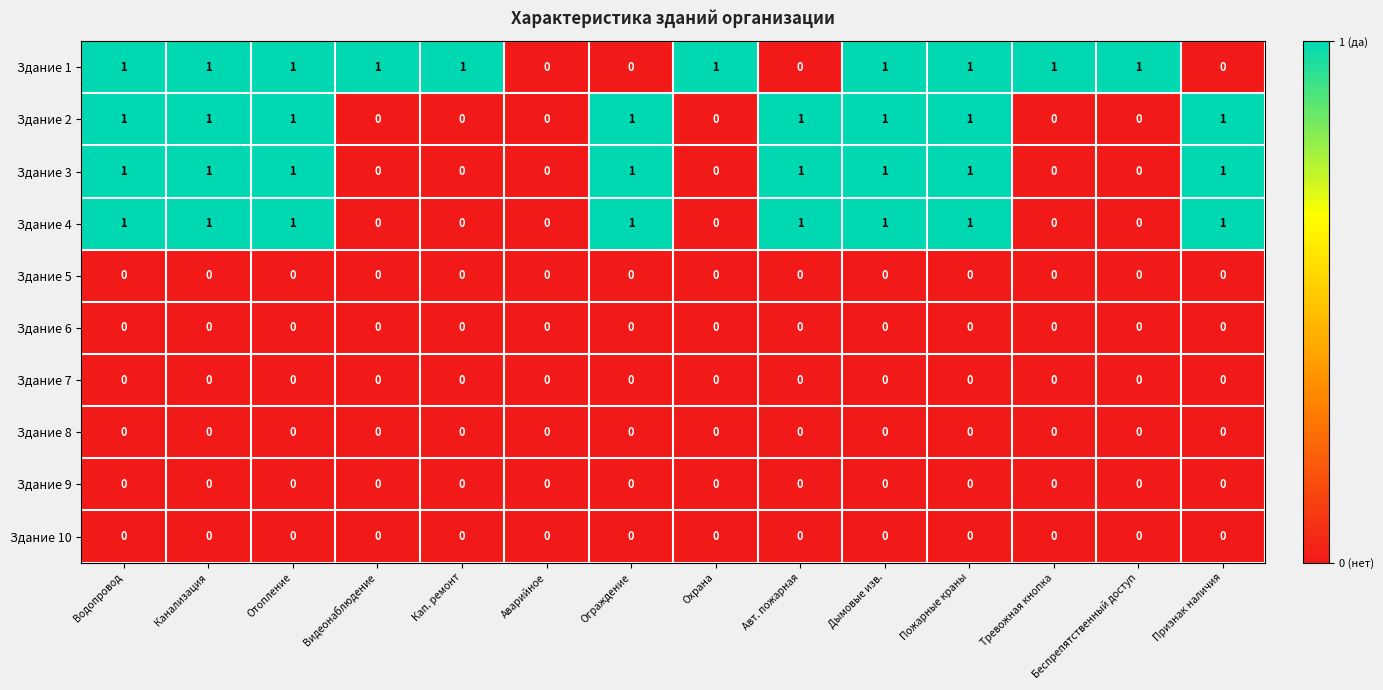

Which series has the largest total across all categories?

Здание 1